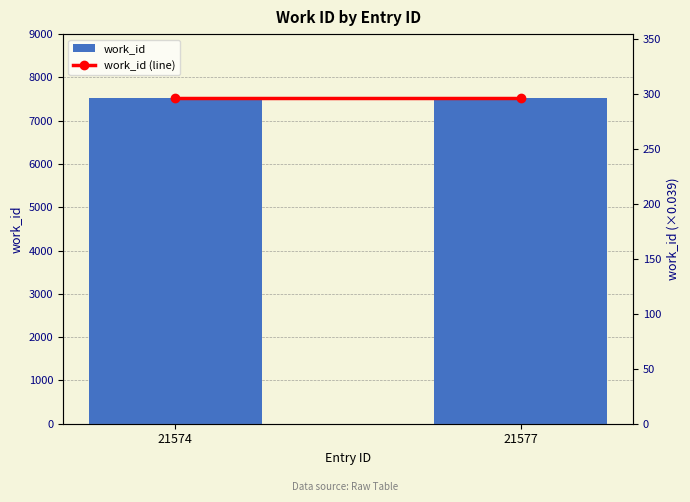

Reading left to right, extract all data points from this chart.

work_id: 7520.0	7520.0
work_id (line): 296.1	296.1